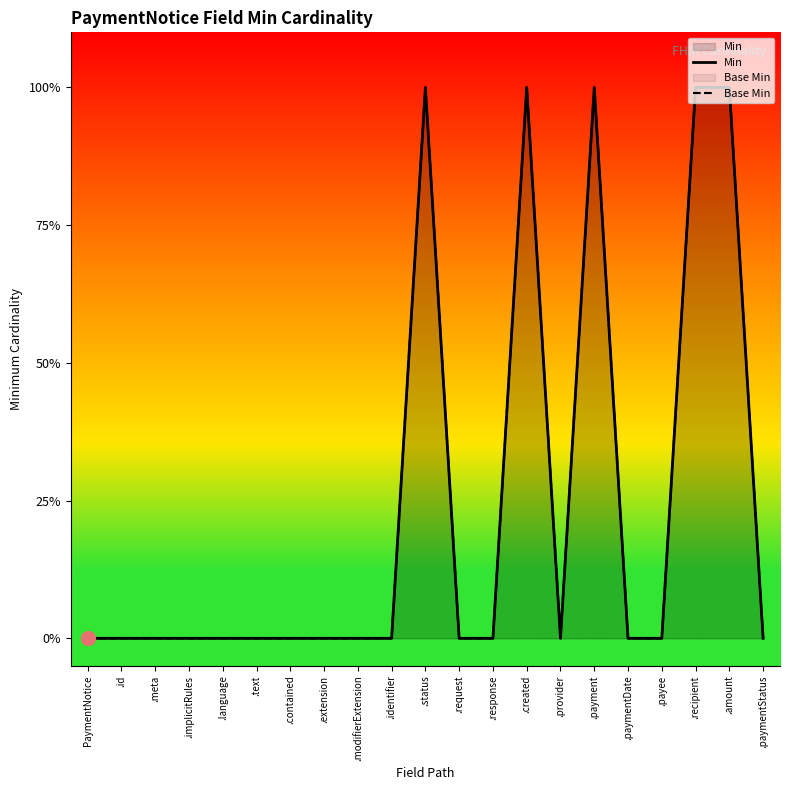

What is the label of the 16th point from the left?

.payment